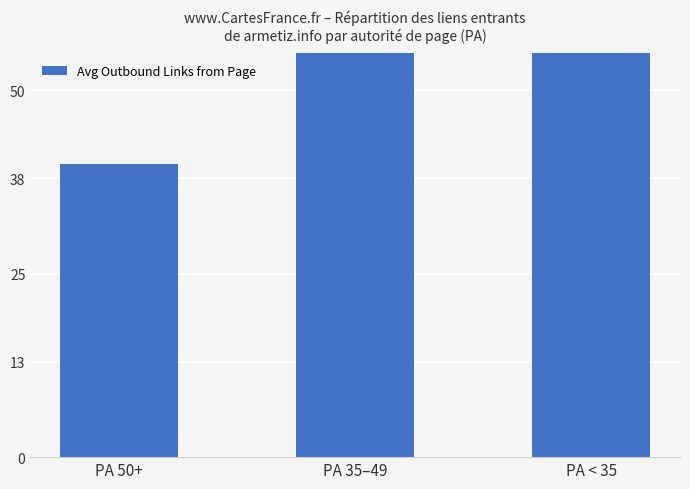

Does the chart contain any negative values?

No